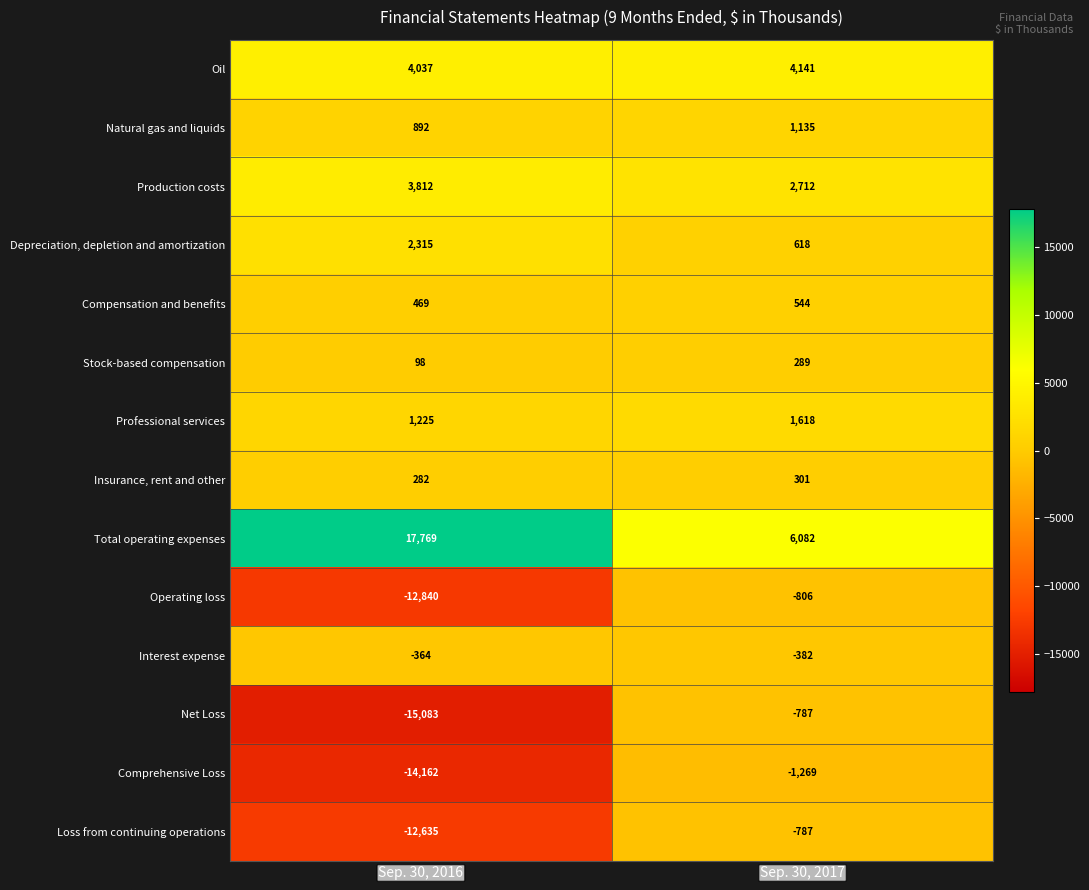

True or false: Stock-based compensation has a value of 436 at Sep. 30, 2017.

False